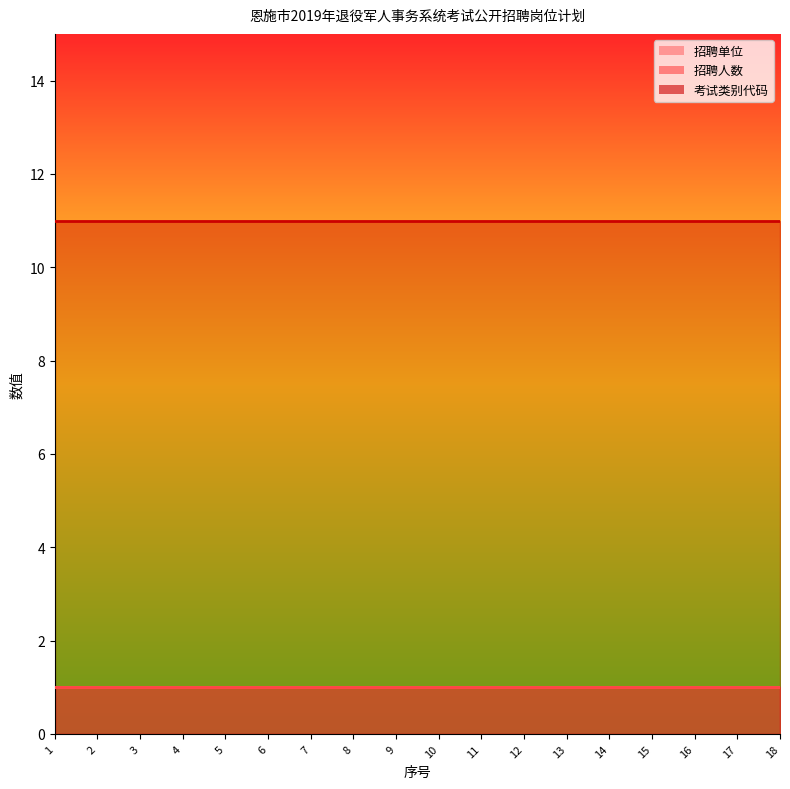

Where is 招聘人数 nearest to the value 1?

1